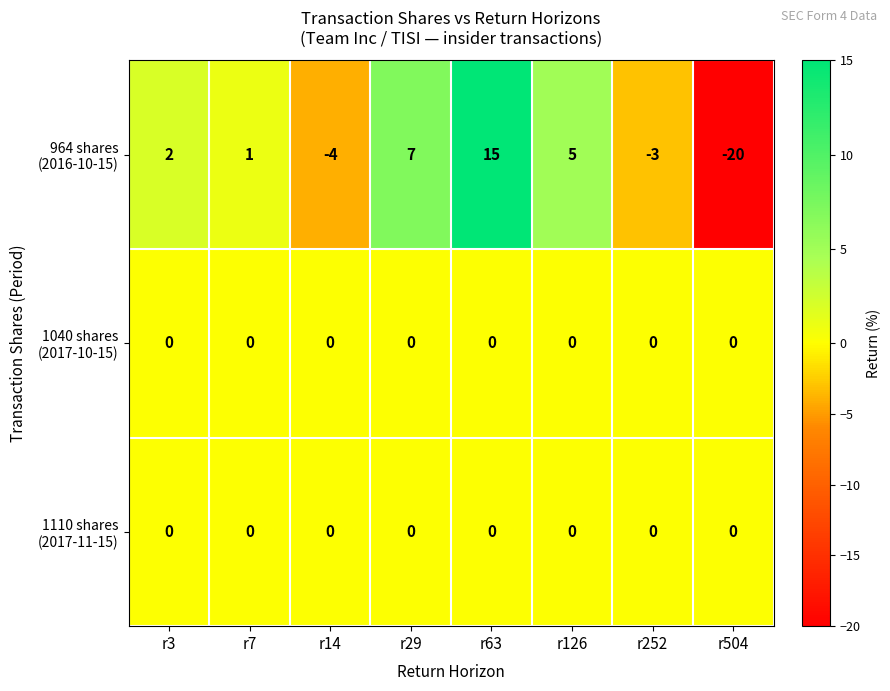

What is the total value across all series at r29?

7